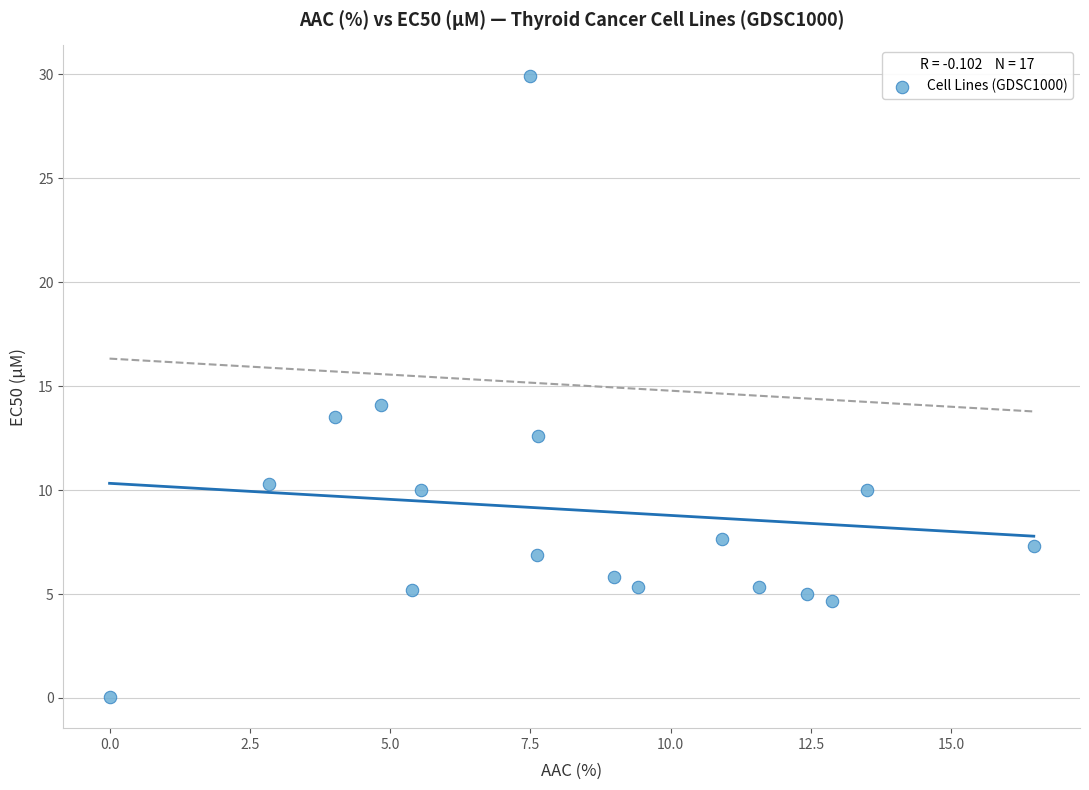

What is the range of Y values (max minus min)?

29.9